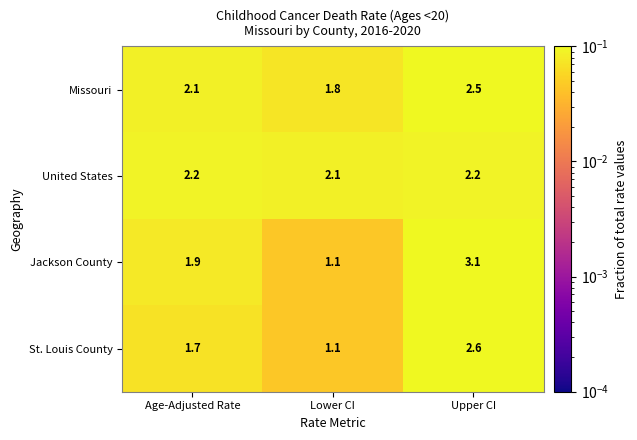

Which series changed the most between Age-Adjusted Rate and Upper CI?

Jackson County